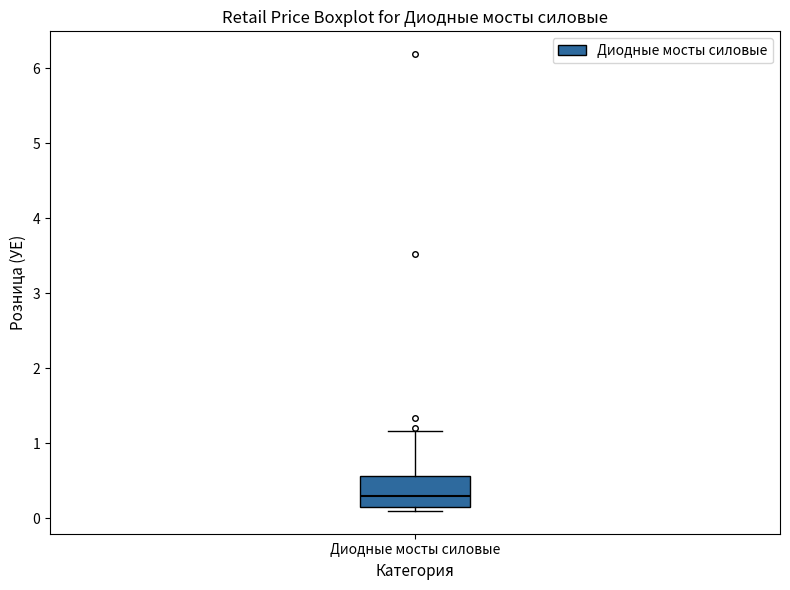

Where is the upper edge of the box for Диодные мосты силовые on the y-axis? The values are not printed on the chart, so give them approximately, as read against the axis.

0.6